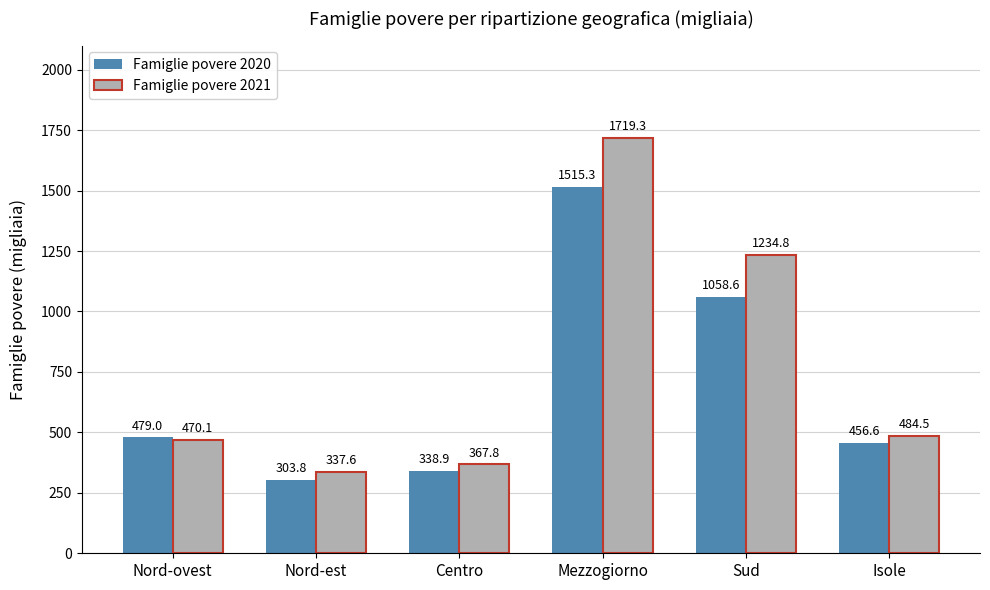

Which category has the lowest value in the Famiglie povere 2021 series?

Nord-est